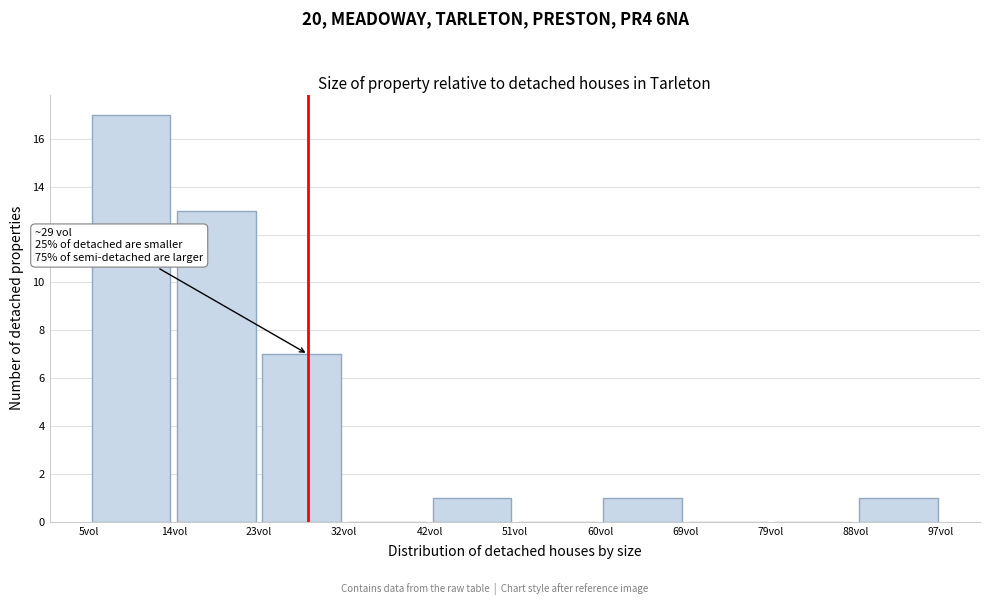

Which range on the x-axis has the tallest bar?

5 to 14